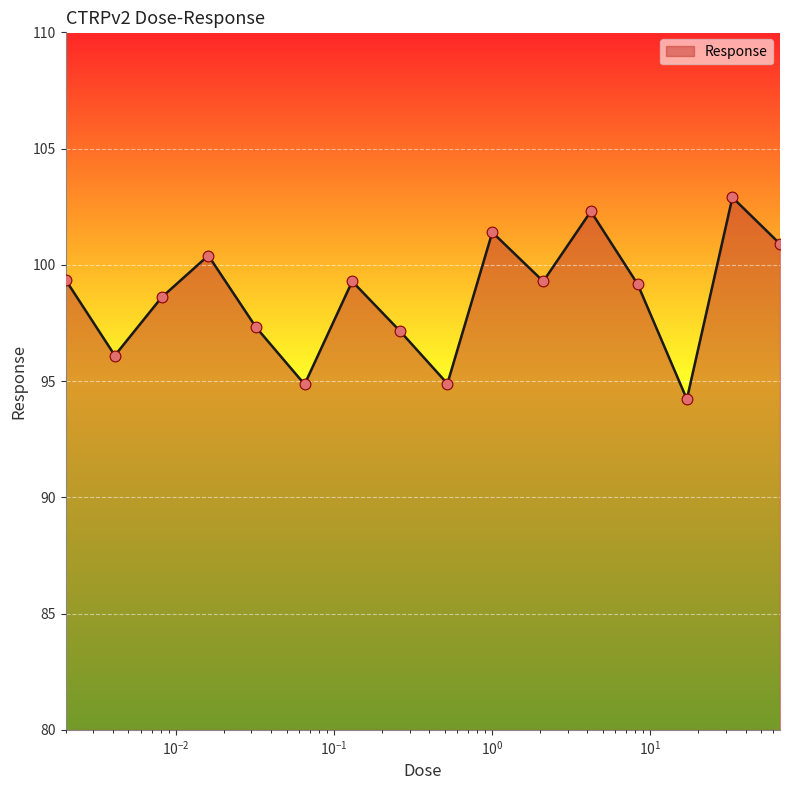

What is the minimum value shown in the chart?

94.2